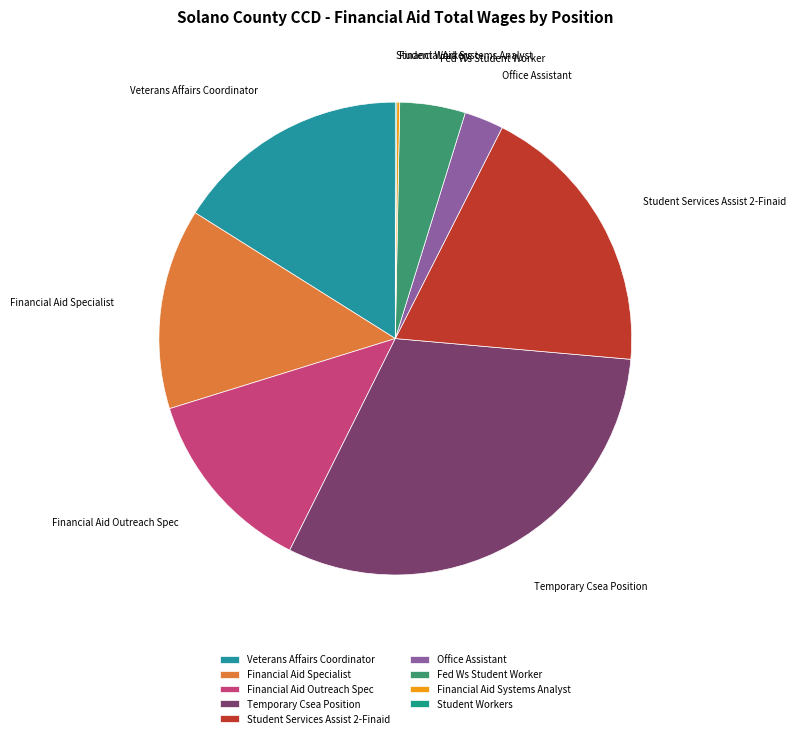

Which slice is the largest?

Temporary Csea Position